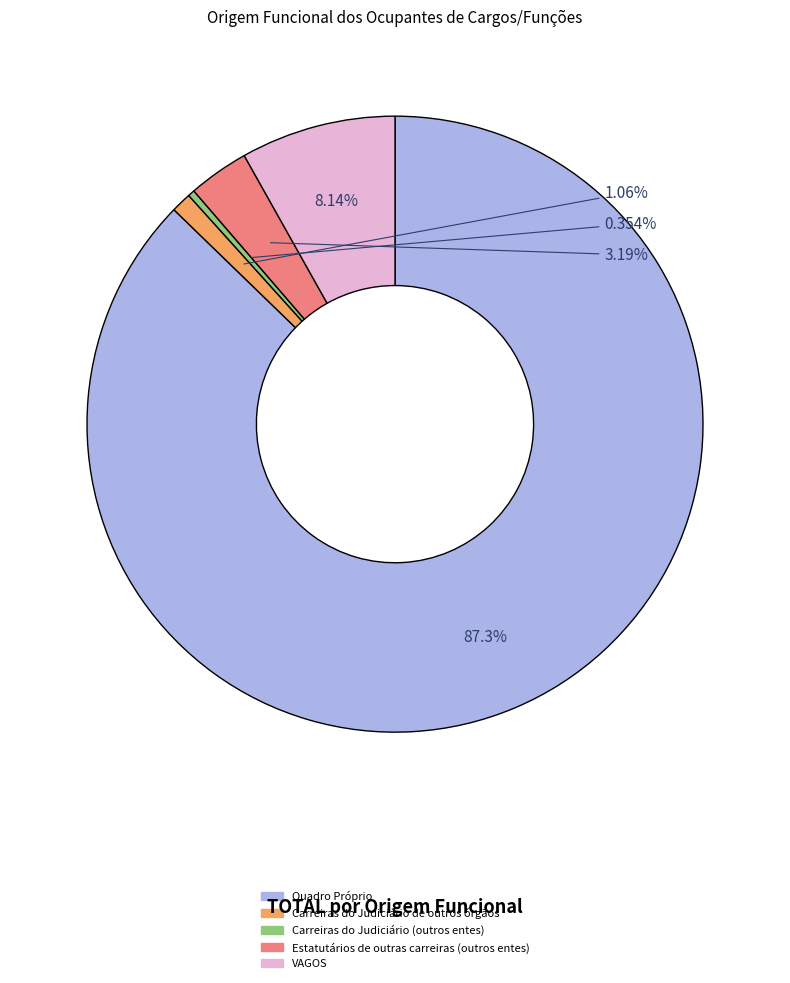

To the nearest percent, what is the difference between the largest and smallest slice percentages?

87%